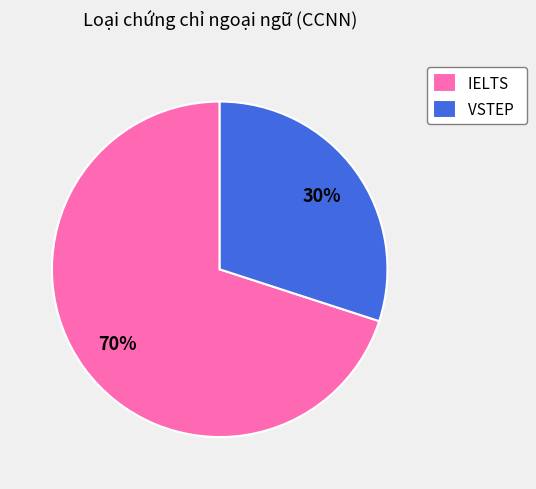

Rank the categories by value from lowest to highest.

VSTEP, IELTS